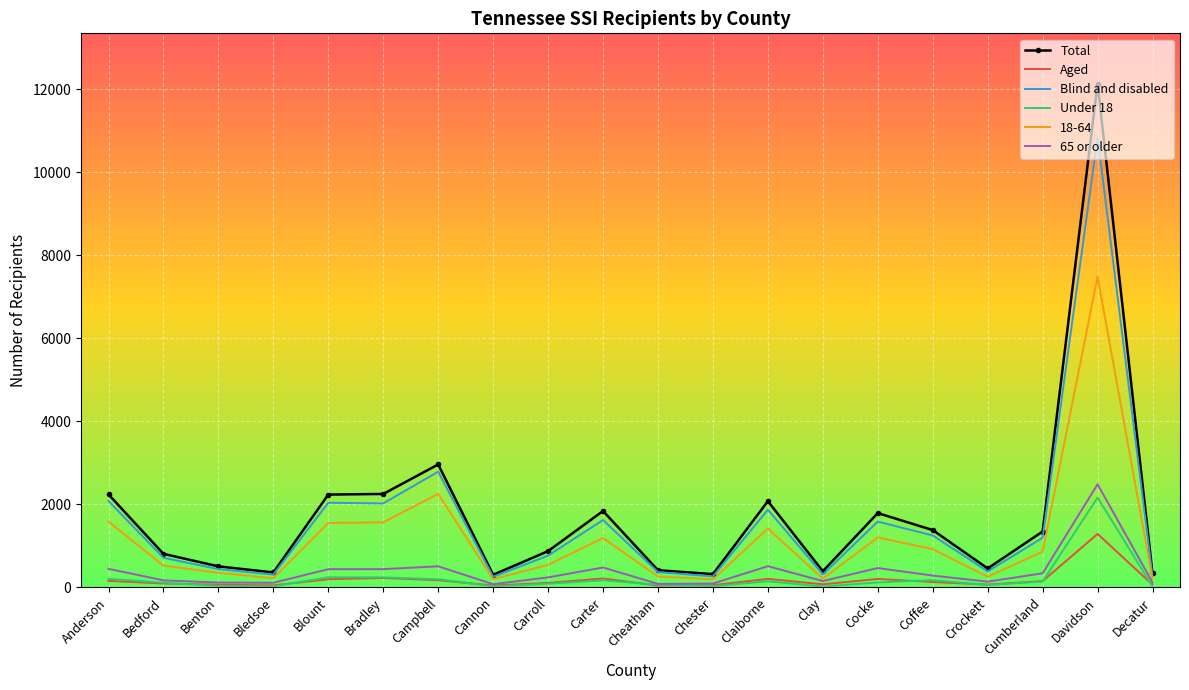

True or false: 65 or older has a value of 112 at Bledsoe.

True